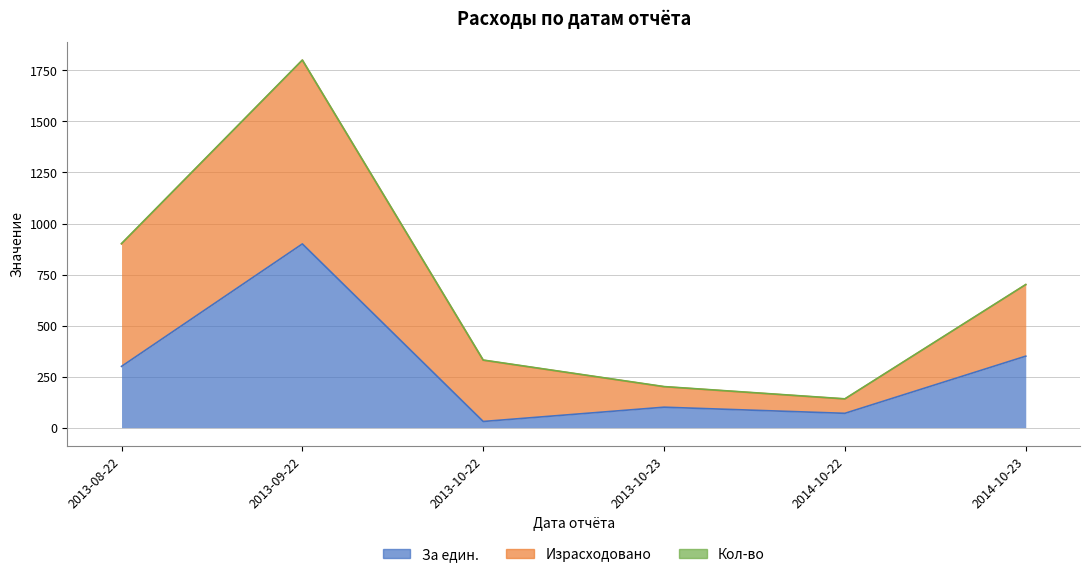

What is the difference between the second highest and minimum values in the Израсходовано series?

530